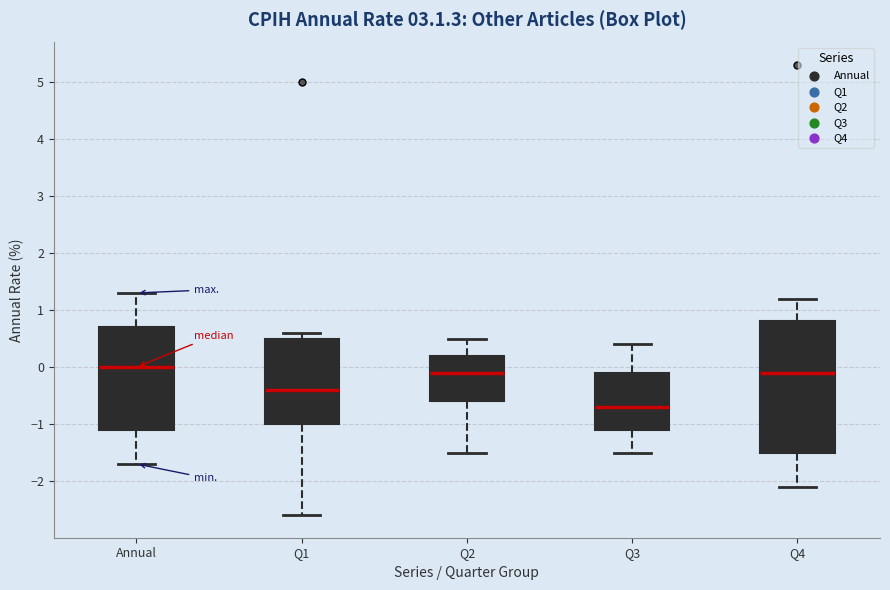

Where does the lower whisker of the box for Q3 end on the y-axis? The values are not printed on the chart, so give them approximately, as read against the axis.

-1.5